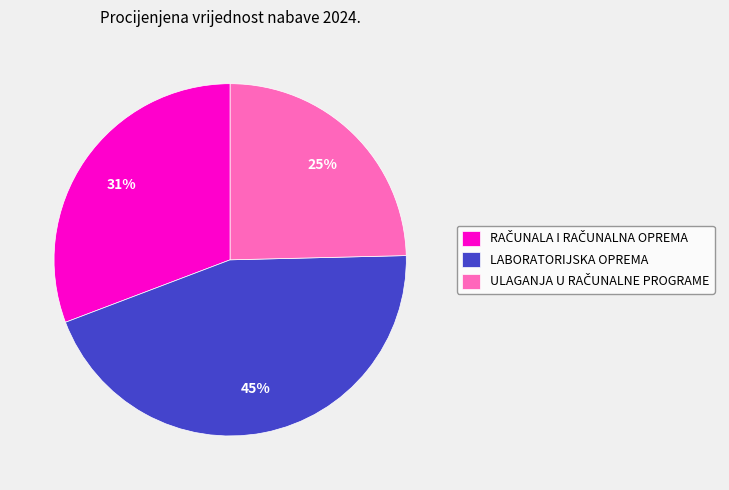

To the nearest percent, what percentage of the pie is LABORATORIJSKA OPREMA?

45%